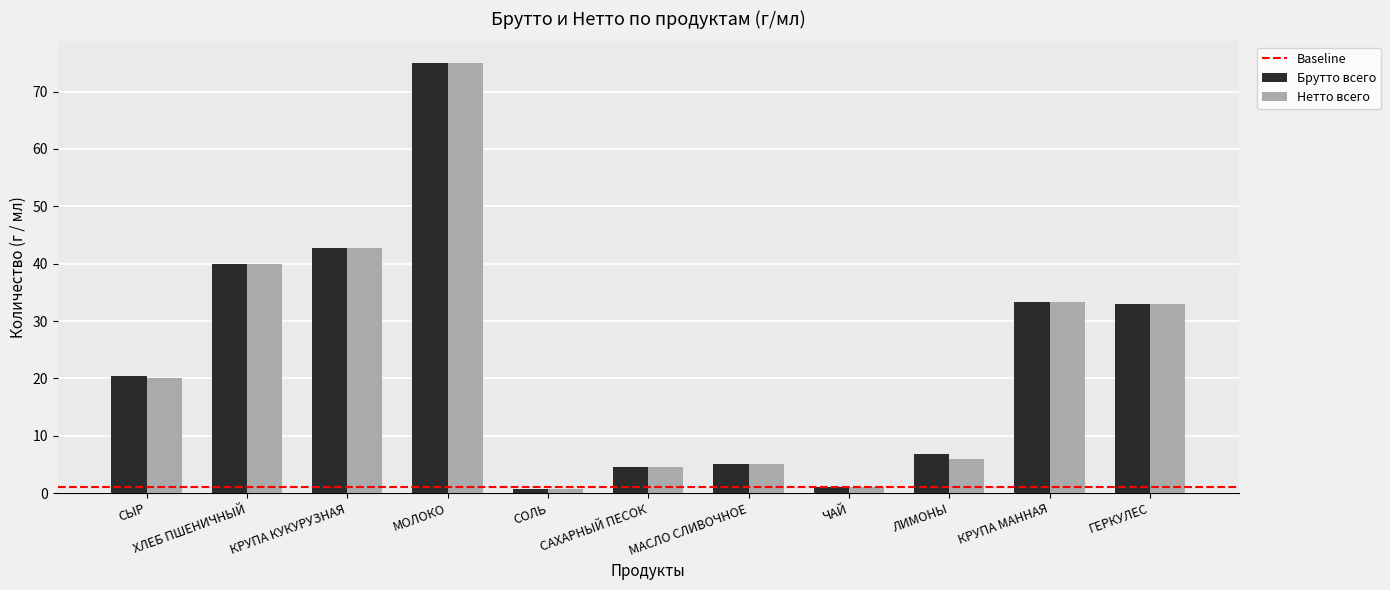

True or false: Нетто всего has a value of 61.4 at КРУПА КУКУРУЗНАЯ.

False